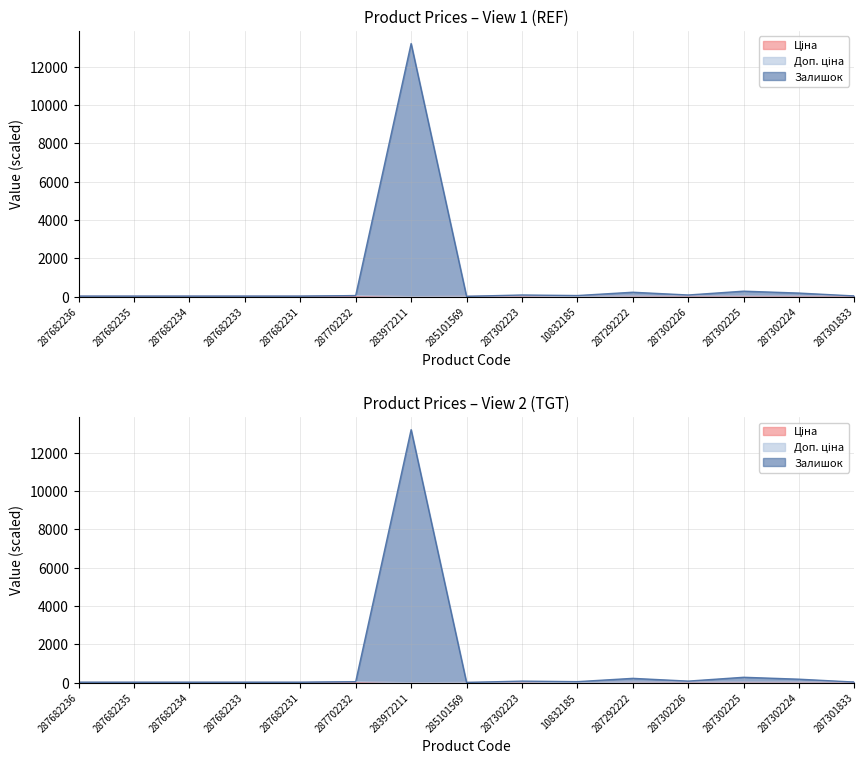

What value does the Ціна series have at 287702232?

29.5